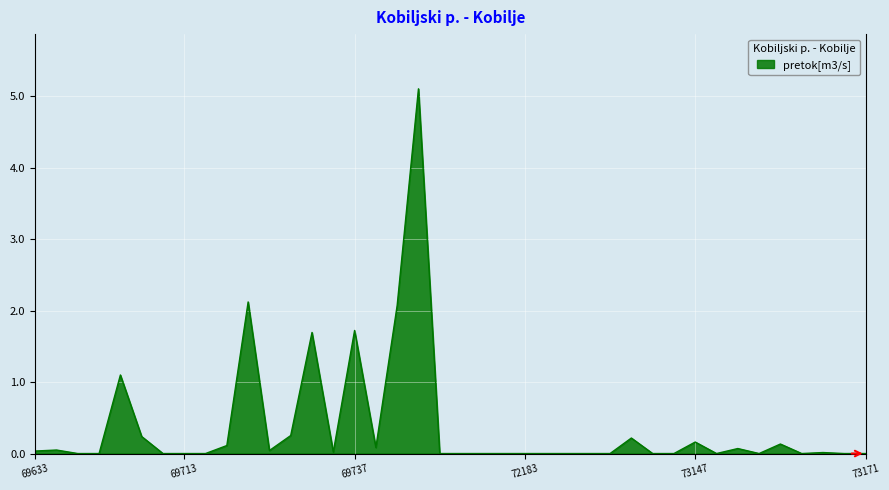

What is the sum of all values?

15.2